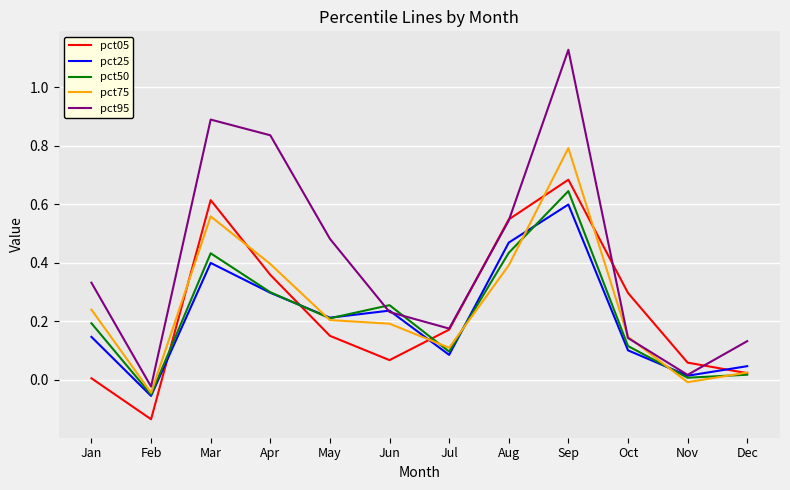

Which series has the widest spread of values?

pct95